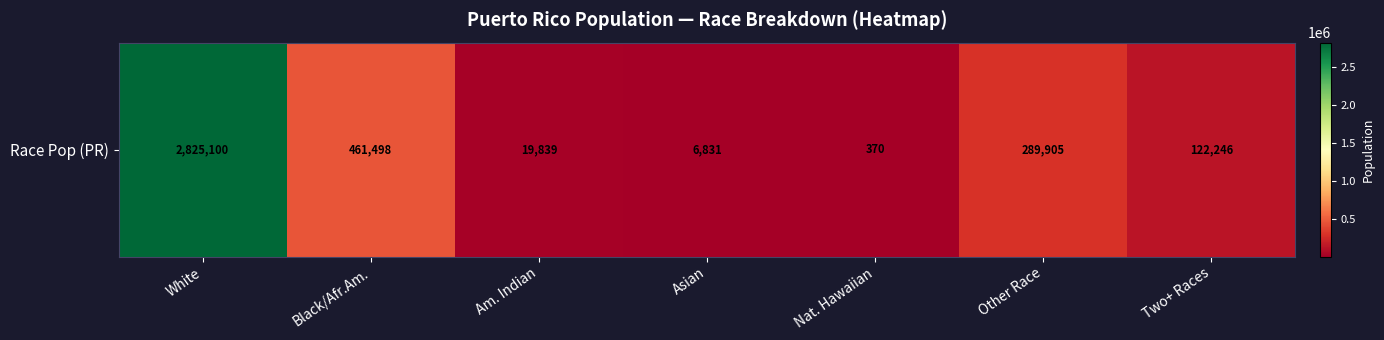

How many categories are shown in the chart?

7